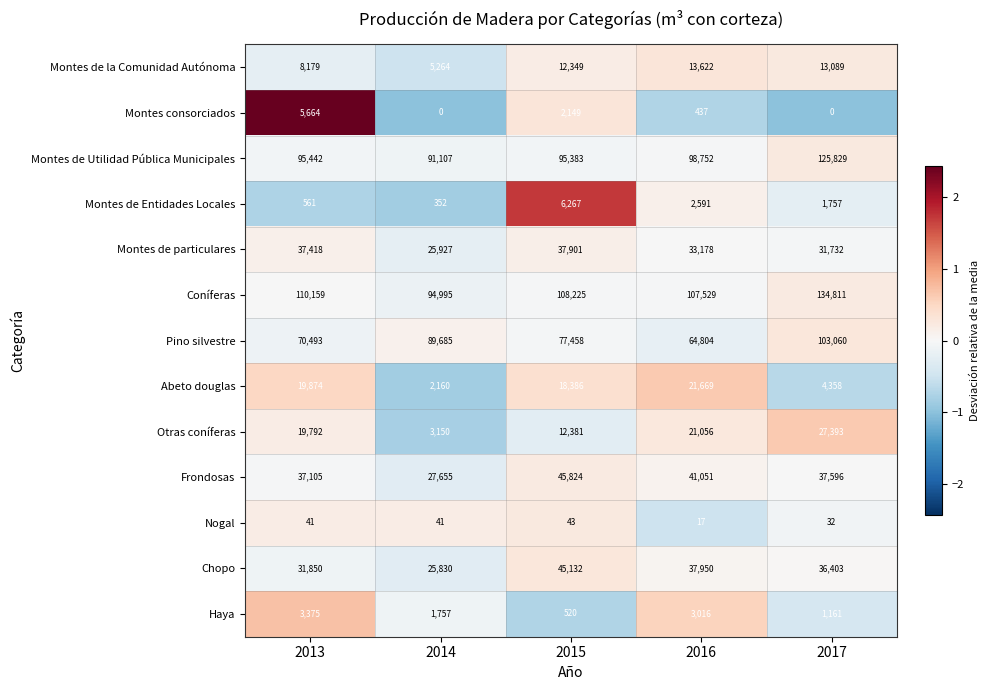

Which series changed the most between 2014 and 2017?

Coníferas